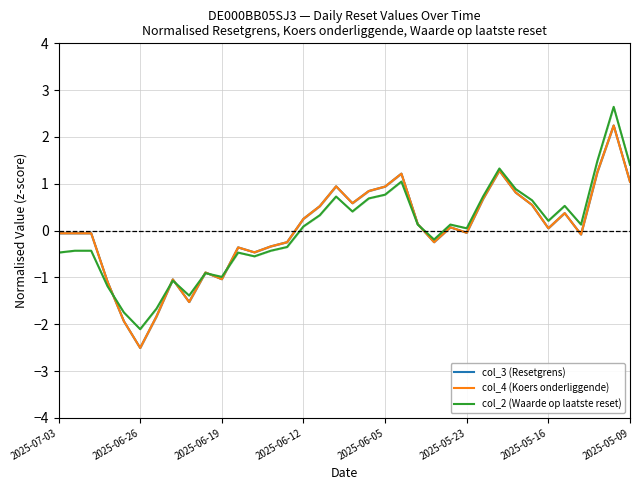

Is it true that col_2 (Waarde op laatste reset) equals -1.2 at 2025-06-26?

False